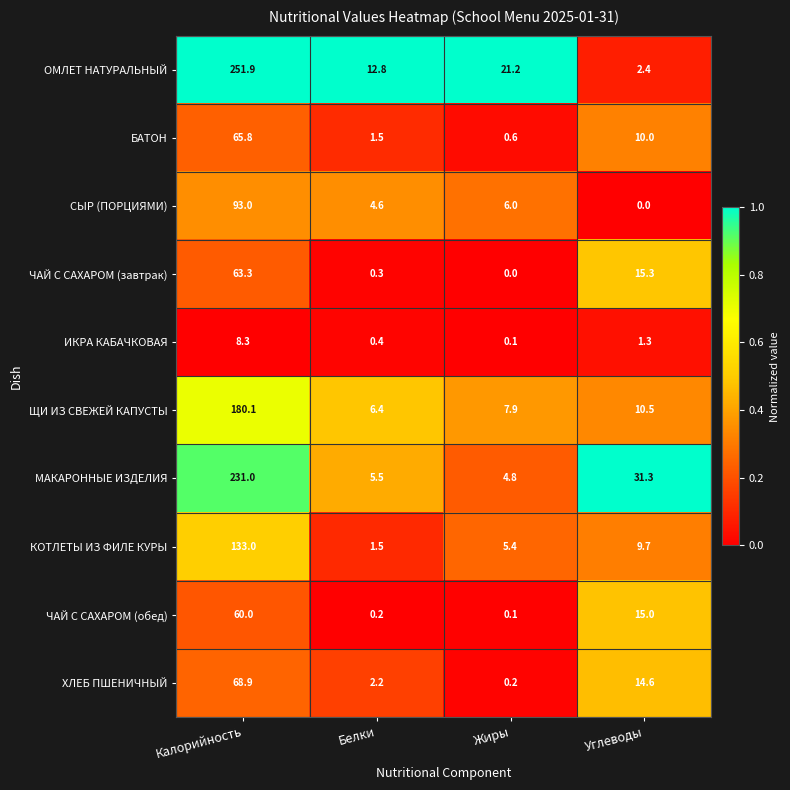

How many distinct data groups are displayed?

10